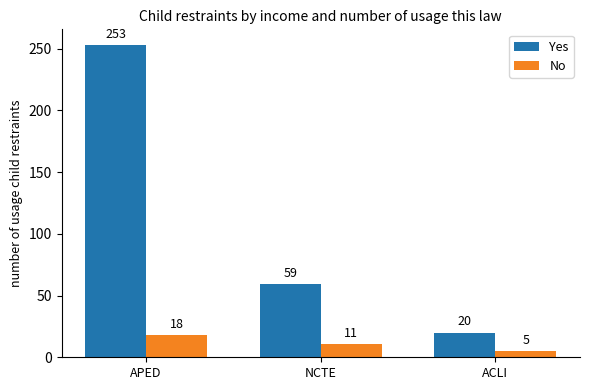

Which series has the largest total across all categories?

Yes